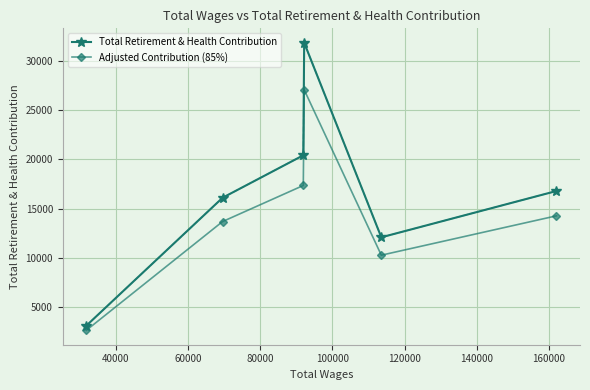

Rank the series by their average value, from highest to lowest.

Total Retirement & Health Contribution, Adjusted Contribution (85%)